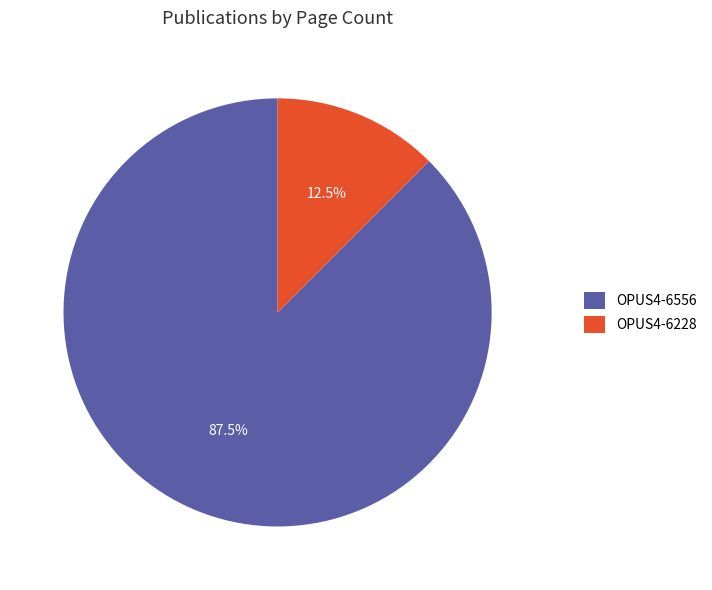

How many segments does this pie chart have?

2